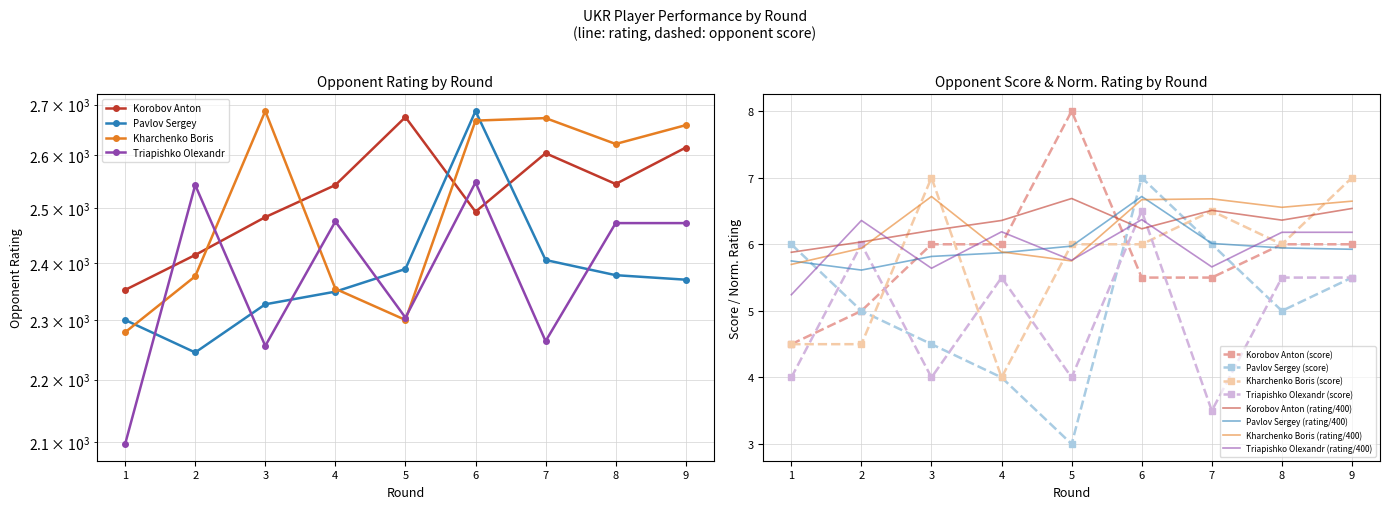

The Korobov Anton series shows 2543 at 4. True or false?

True